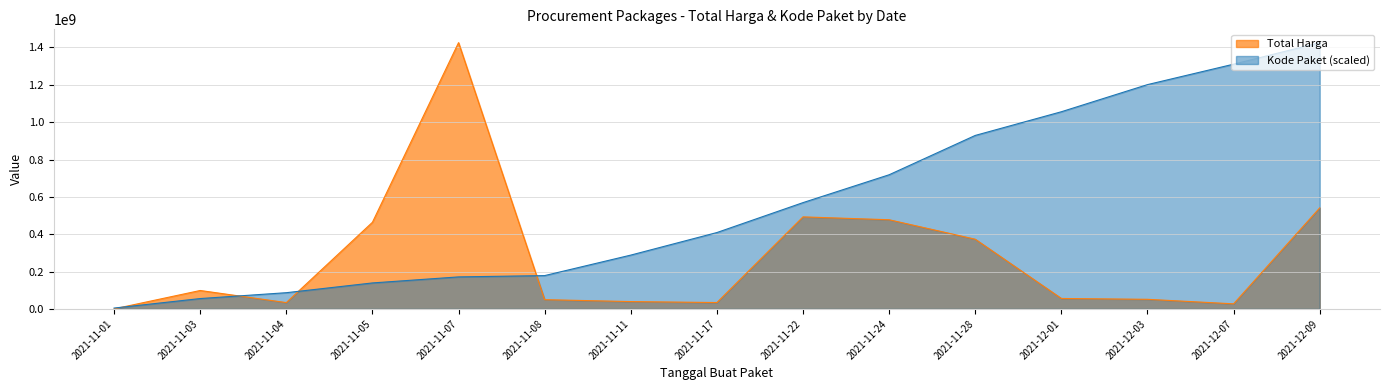

What is the value of the Total Harga point at the 14th from the left?

27412000.0